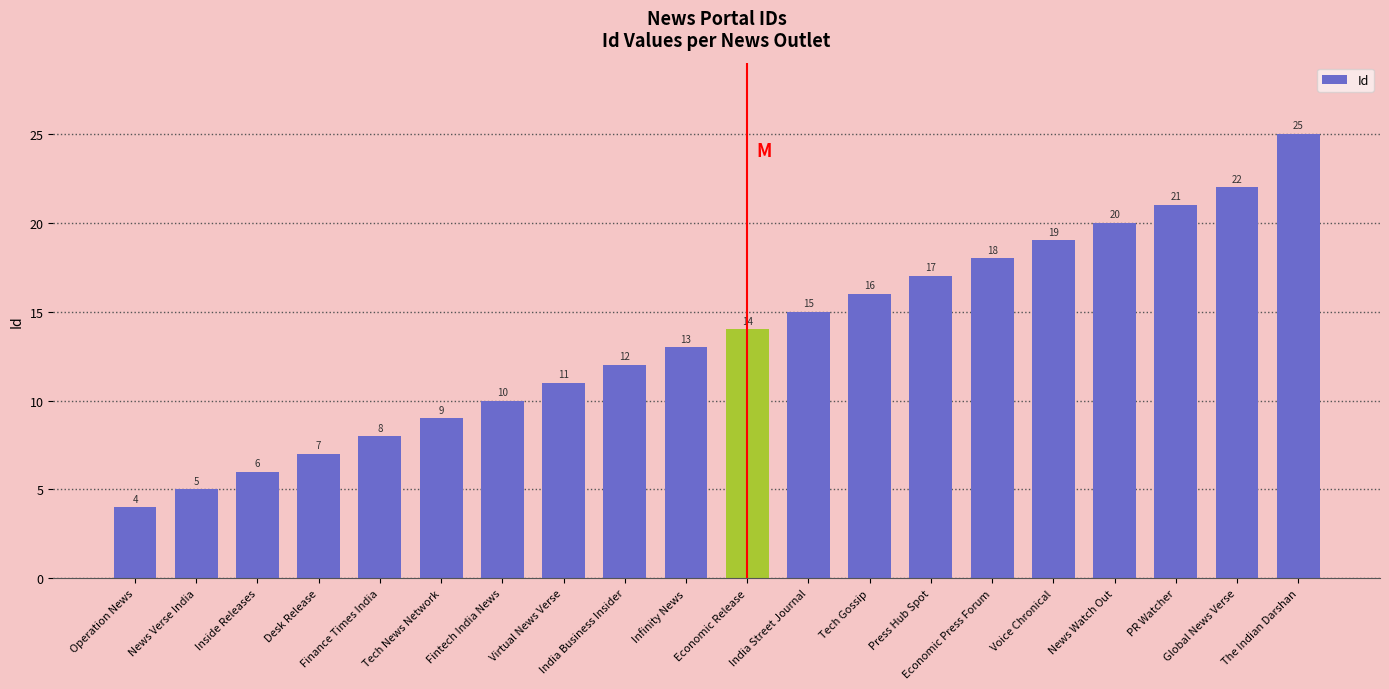

What is the change in value from Finance Times India to The Indian Darshan?

+17